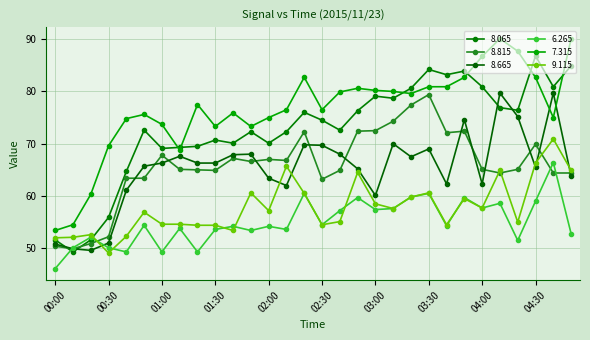

How many distinct data groups are displayed?

6